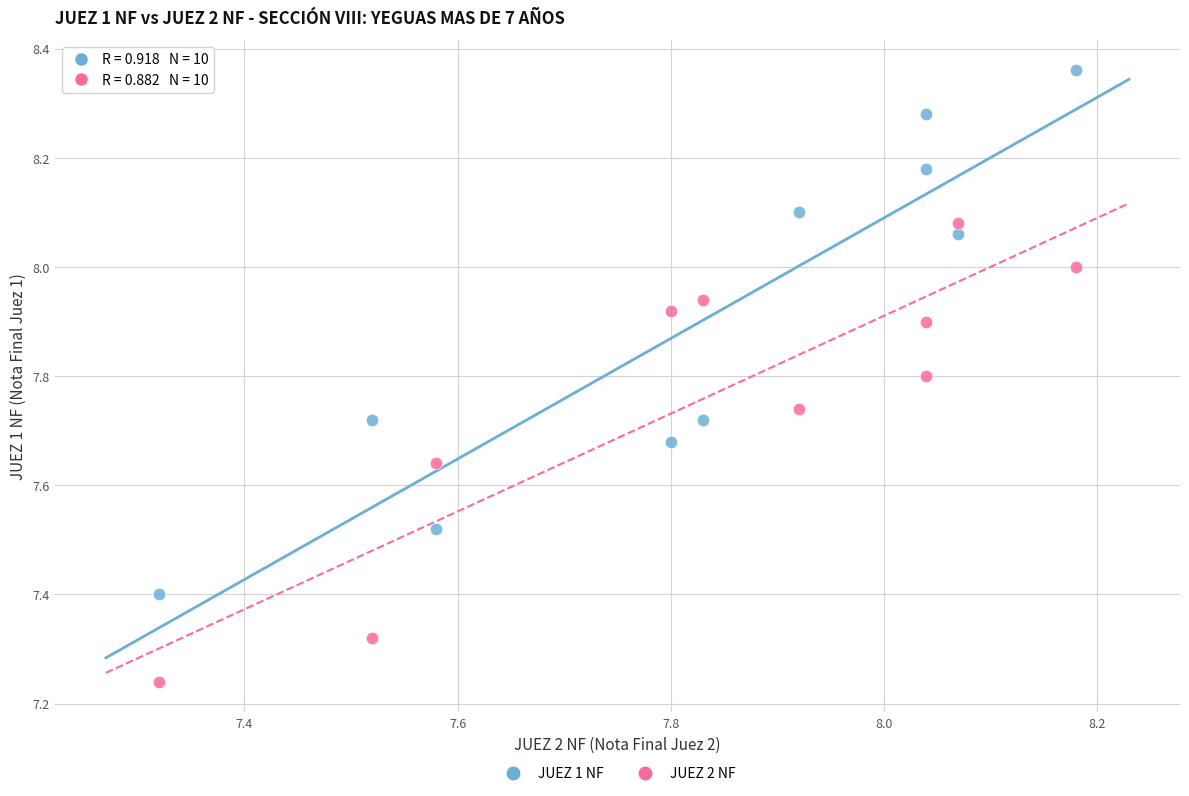

In the JUEZ 1 NF series, what Y value is closest to 7?

7.4